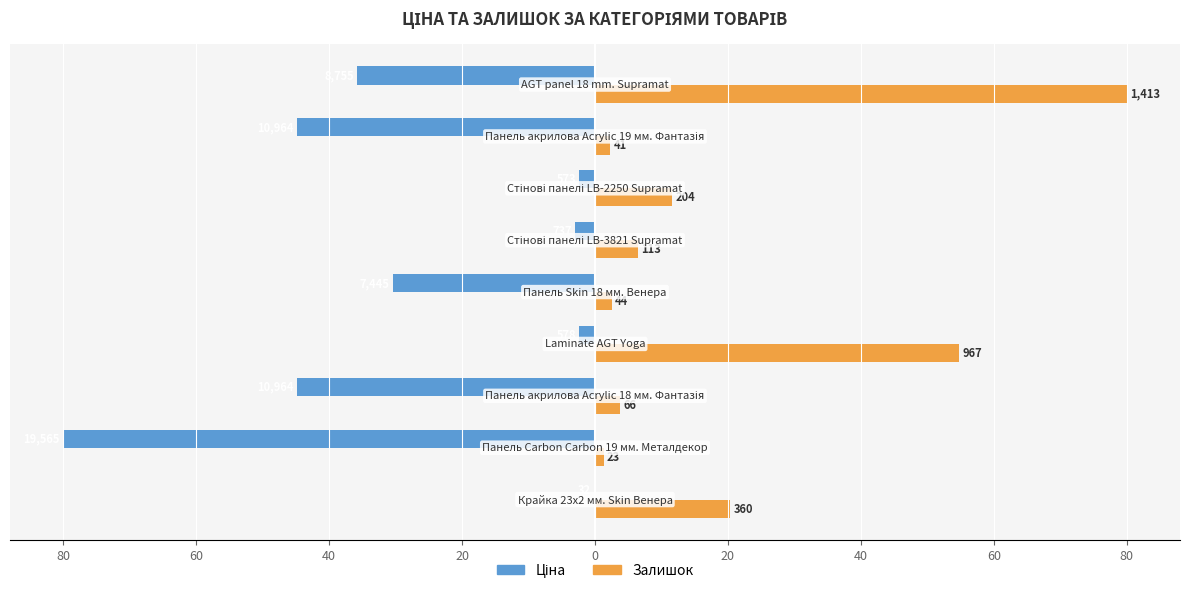

List the series in order of their peak value, lowest first.

Ціна, Залишок